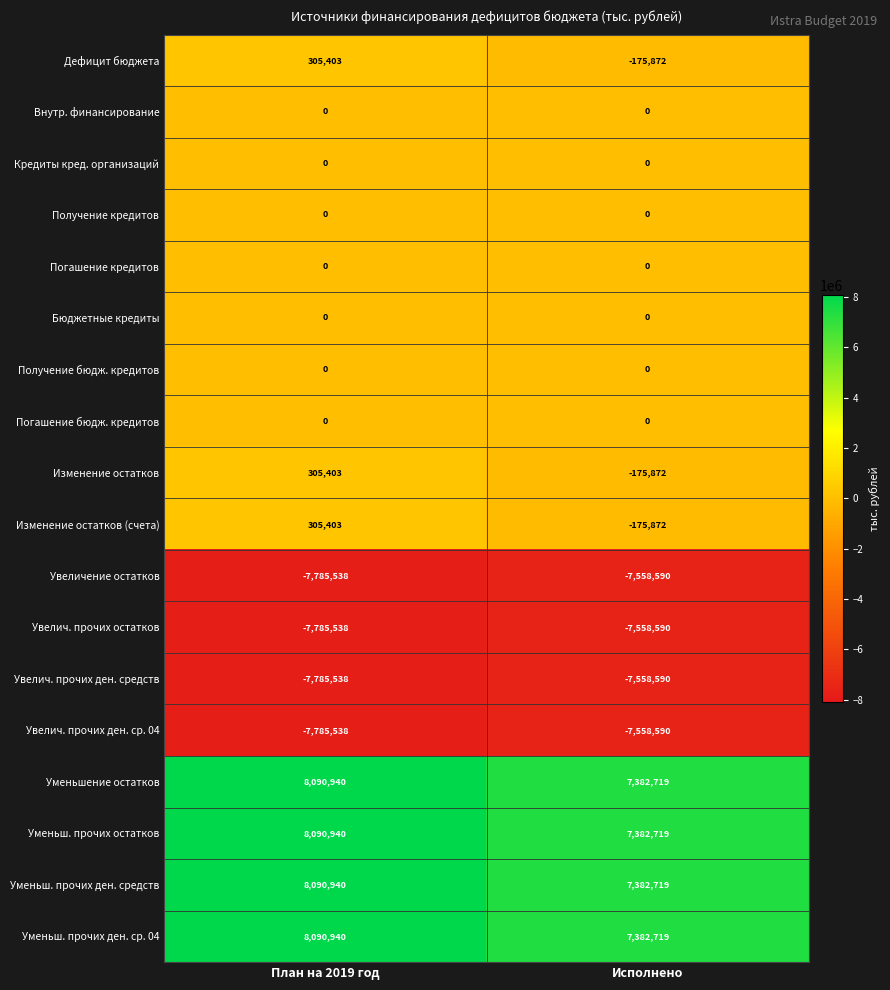

What value does the Увеличение остатков series have at Исполнено?

-7558590